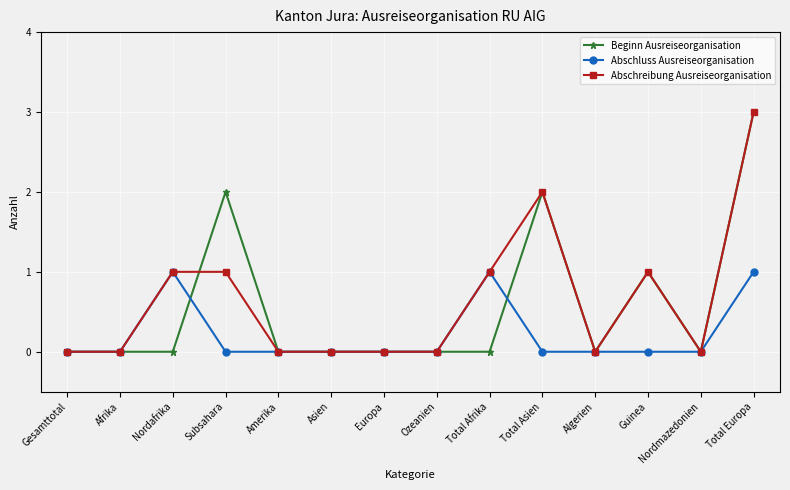

True or false: Beginn Ausreiseorganisation has a value of 1 at Guinea.

True